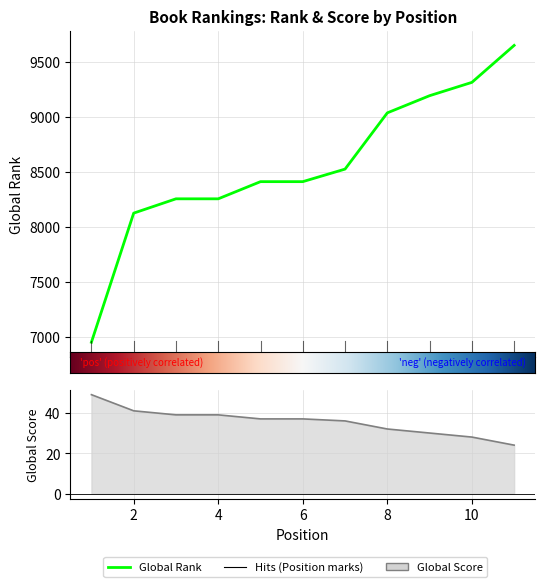

What is the value of the Global Rank point at the 4th from the left?

8254